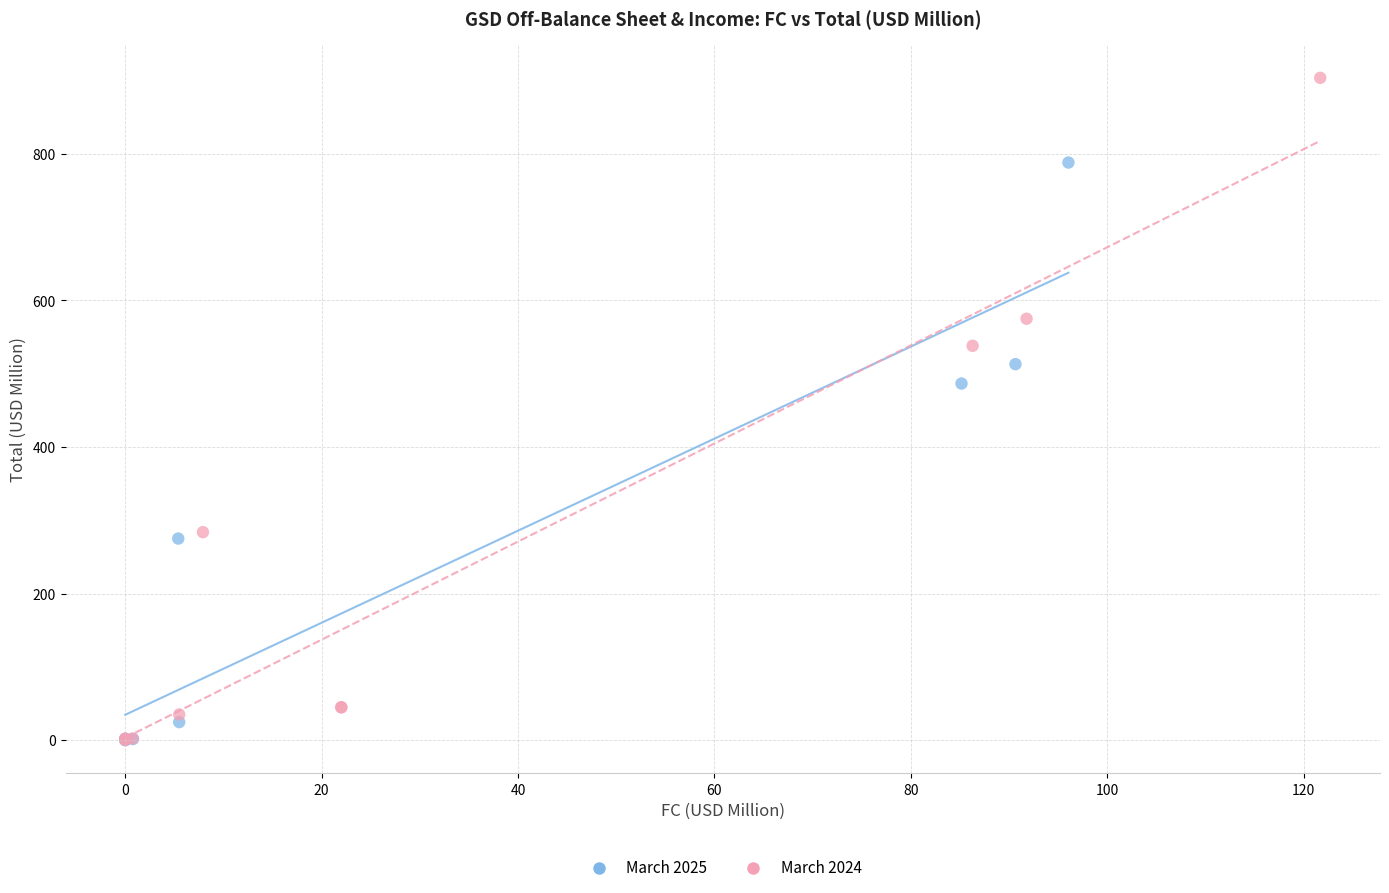

Which series has the largest Y range (max minus min)?

March 2024